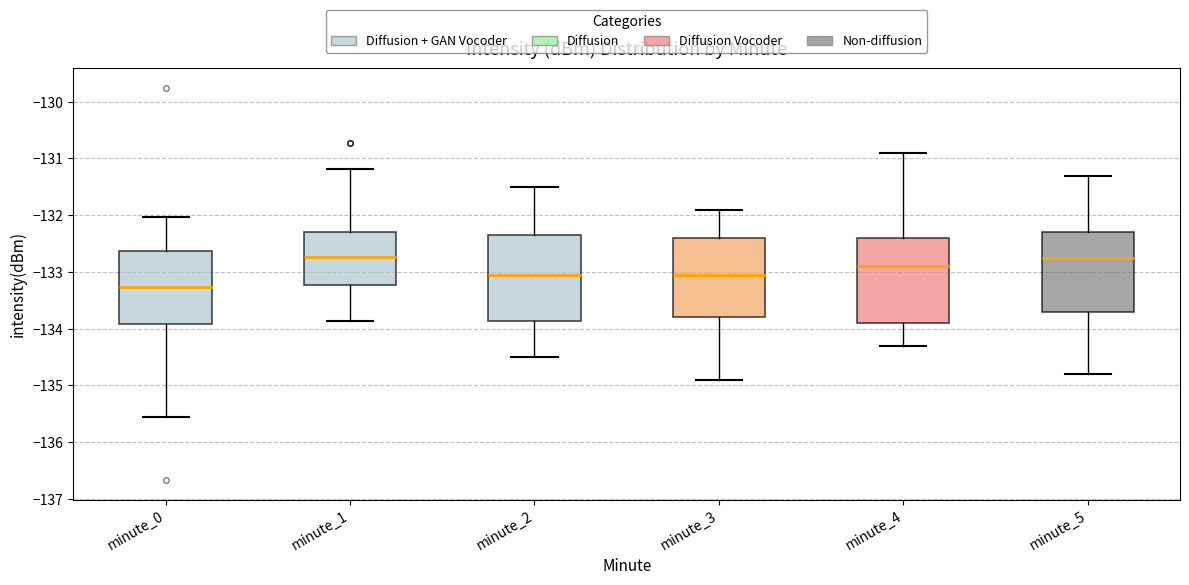

Where is the lower edge of the box for minute_5 on the y-axis? The values are not printed on the chart, so give them approximately, as read against the axis.

-133.7